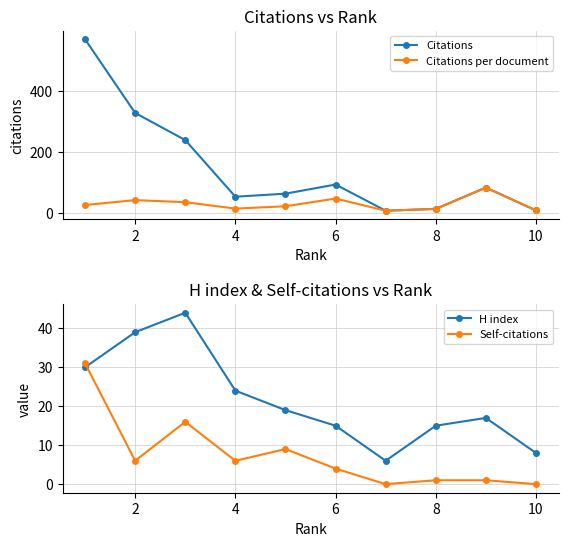

What are all the series names shown in the legend?

Citations, Citations per document, H index, Self-citations